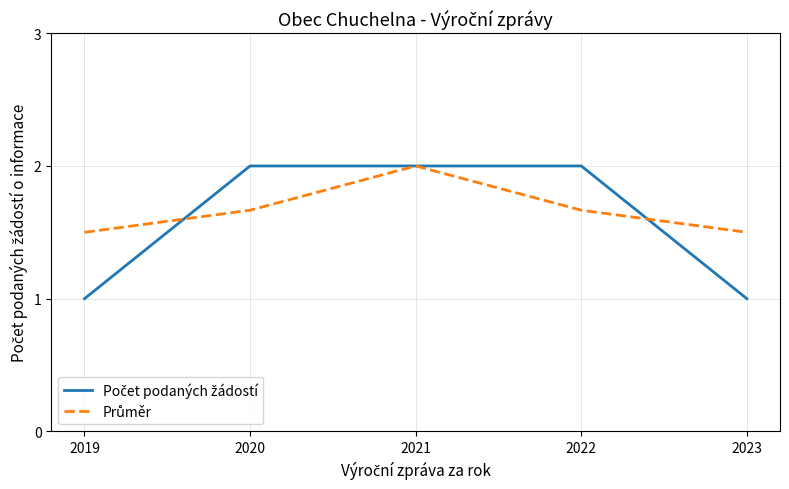

What is the total value across all series at 2020?

3.7